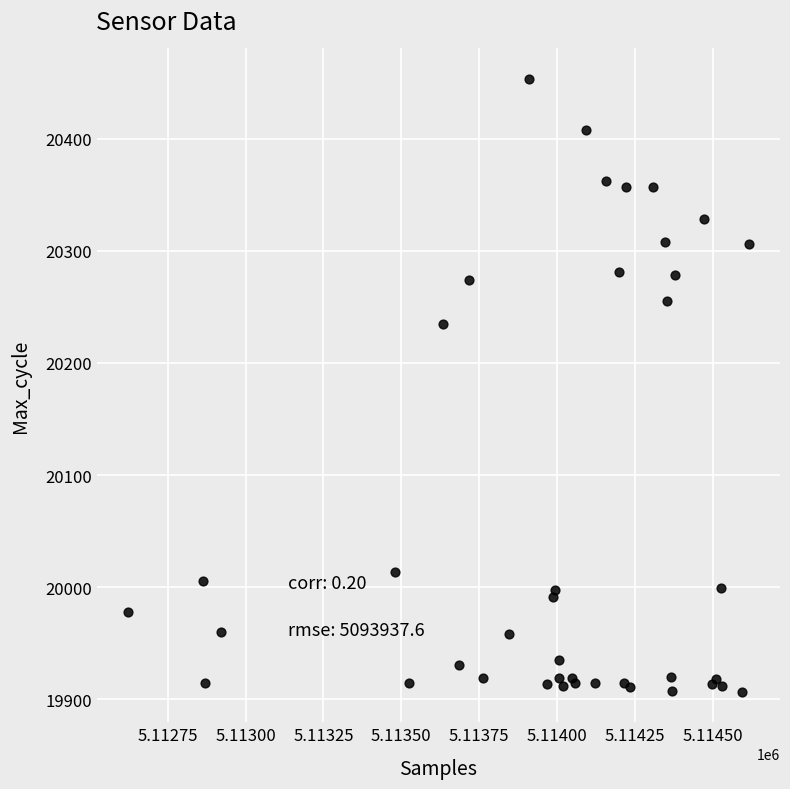

What Y value in the scatter plot is closest to 20180?

20235